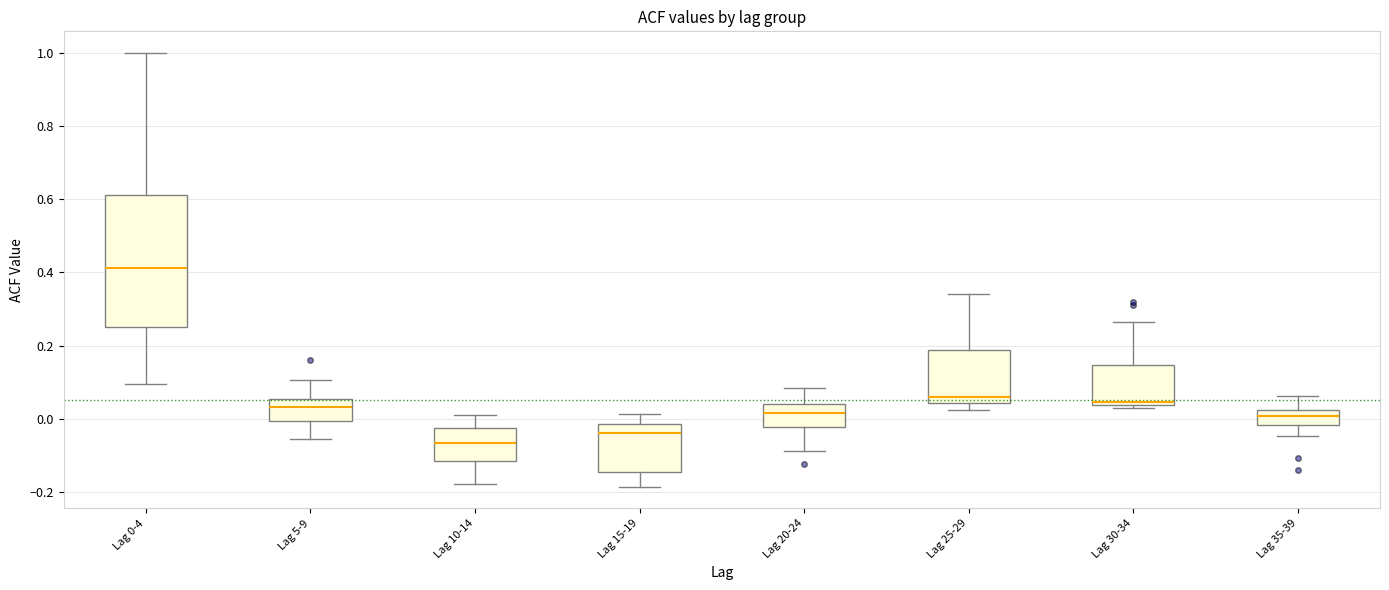

Which box's median line is the lowest?

Lag 10-14